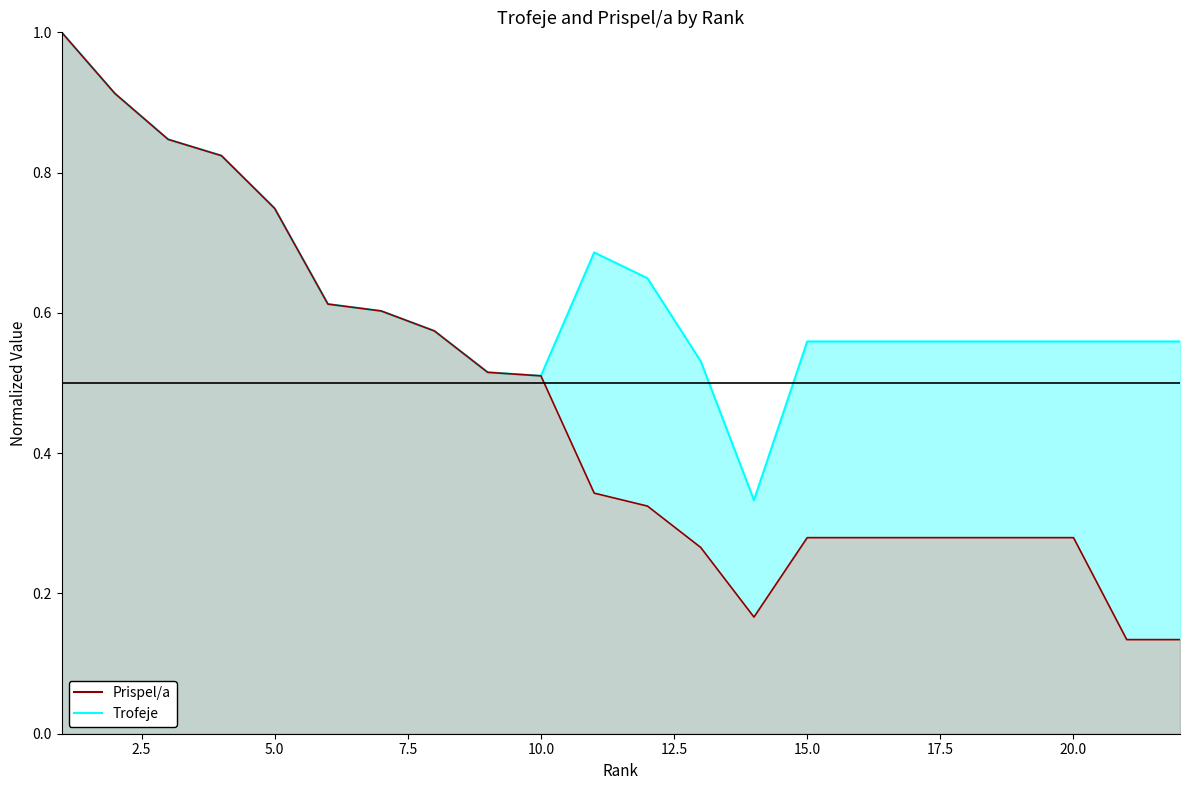

What is the sum of the Prispel/a values at 20 and 21?

0.4